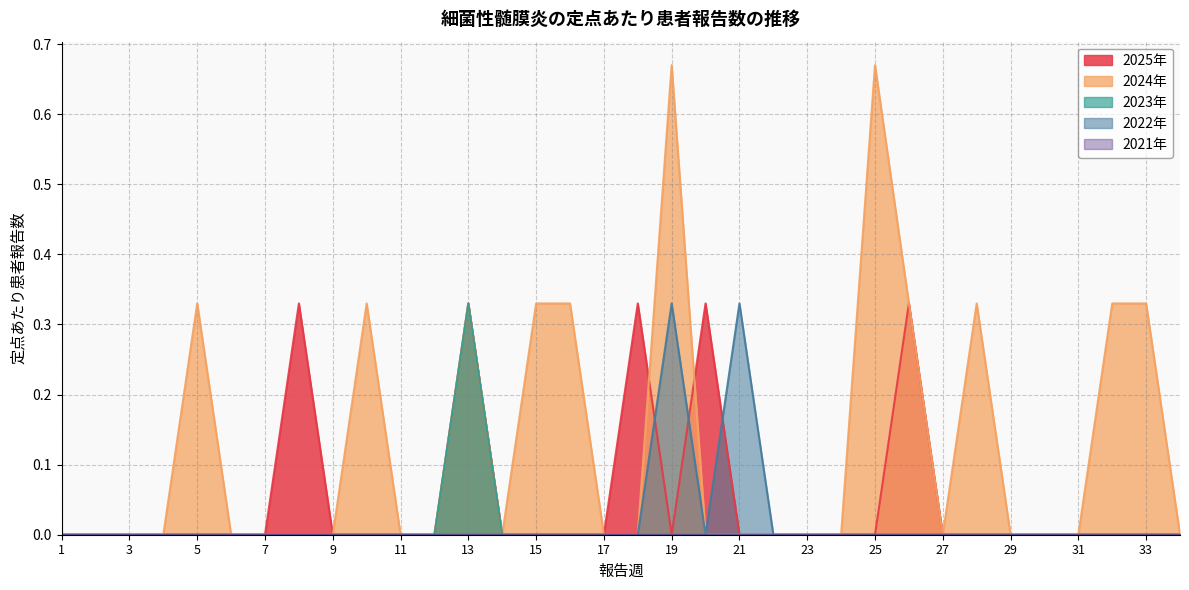

What is the total value across all series at 13?

1.0